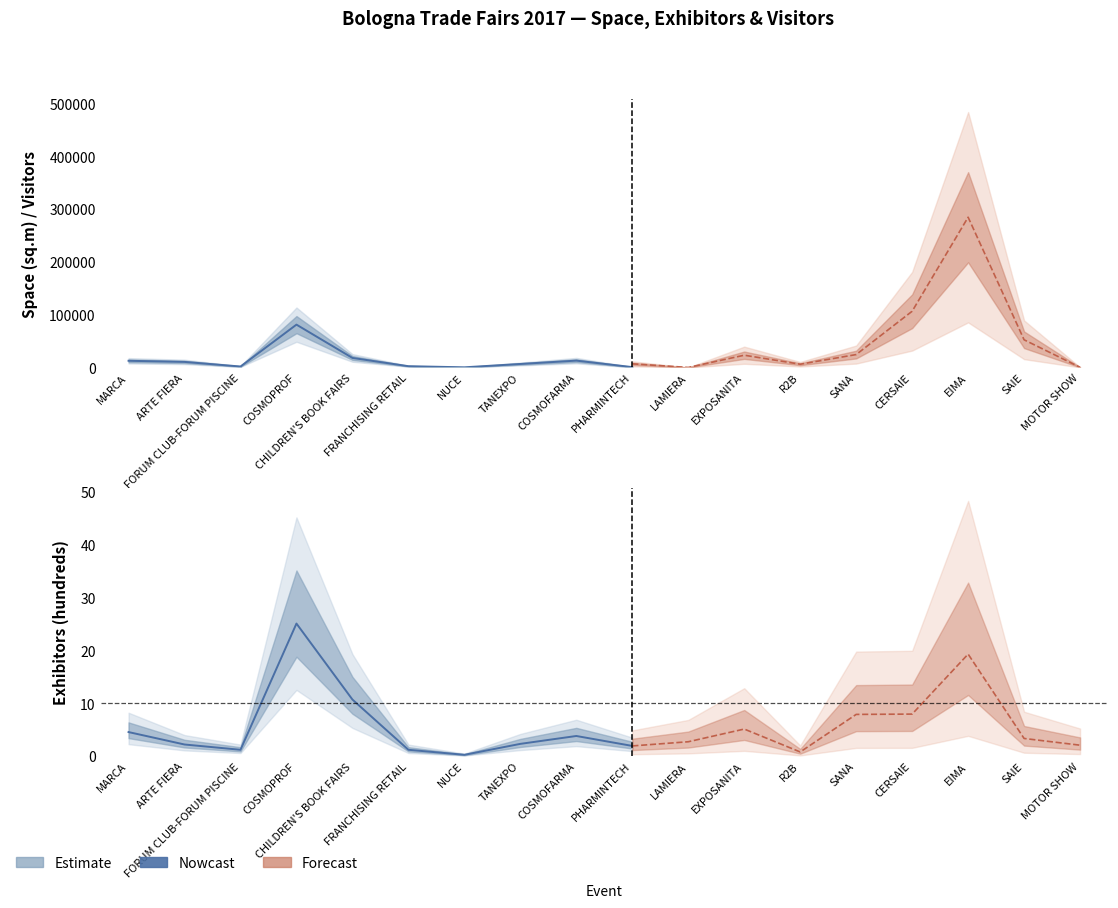

After their last crossing, which series has the higher values: Visitors Total or Total Space?

Total Space